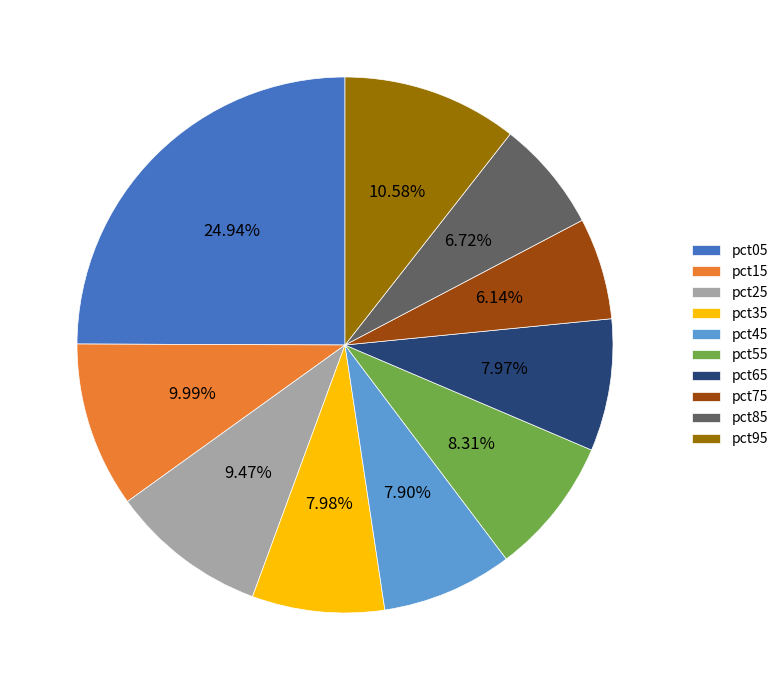

To the nearest percent, what percentage of the pie is pct85?

7%